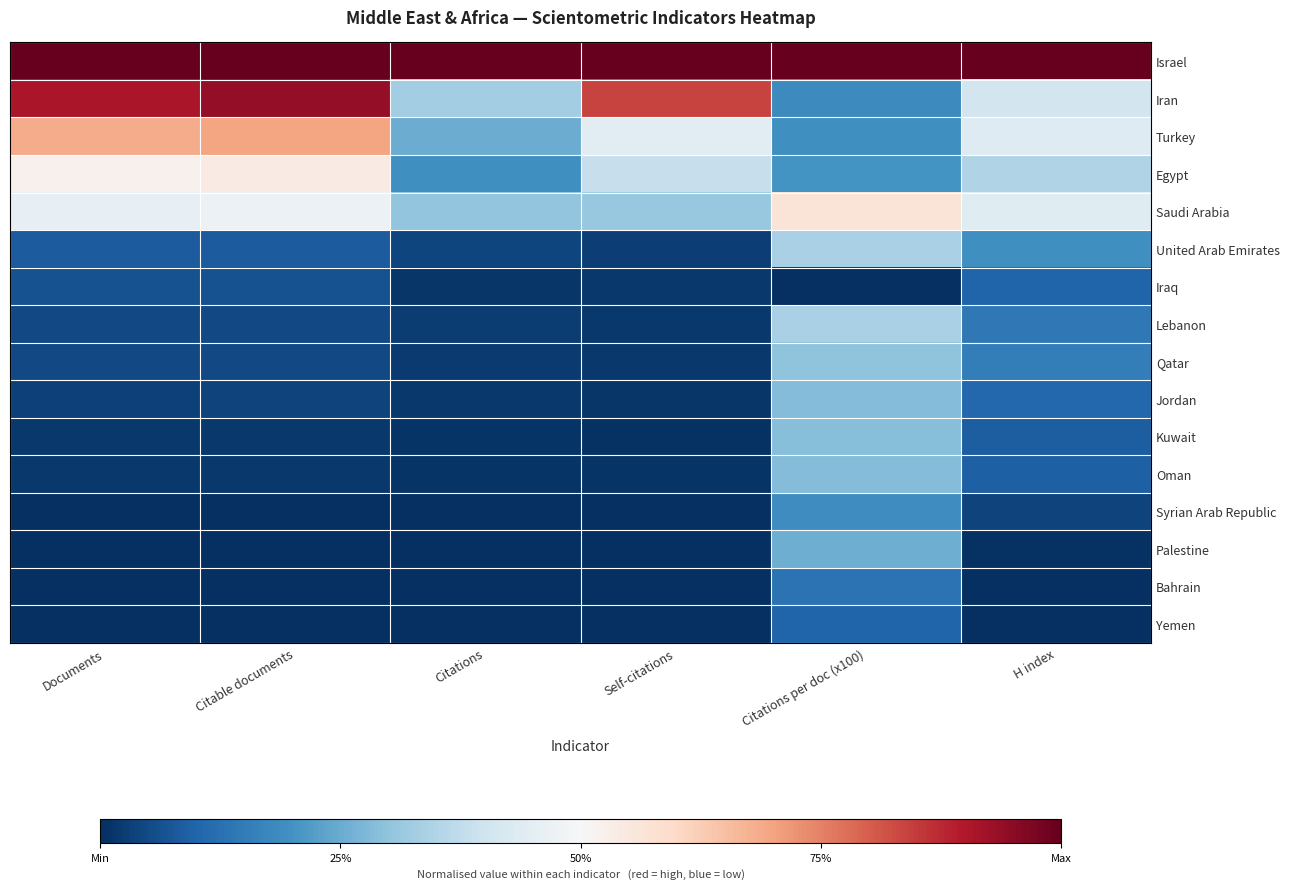

Which series has the largest total across all categories?

Israel